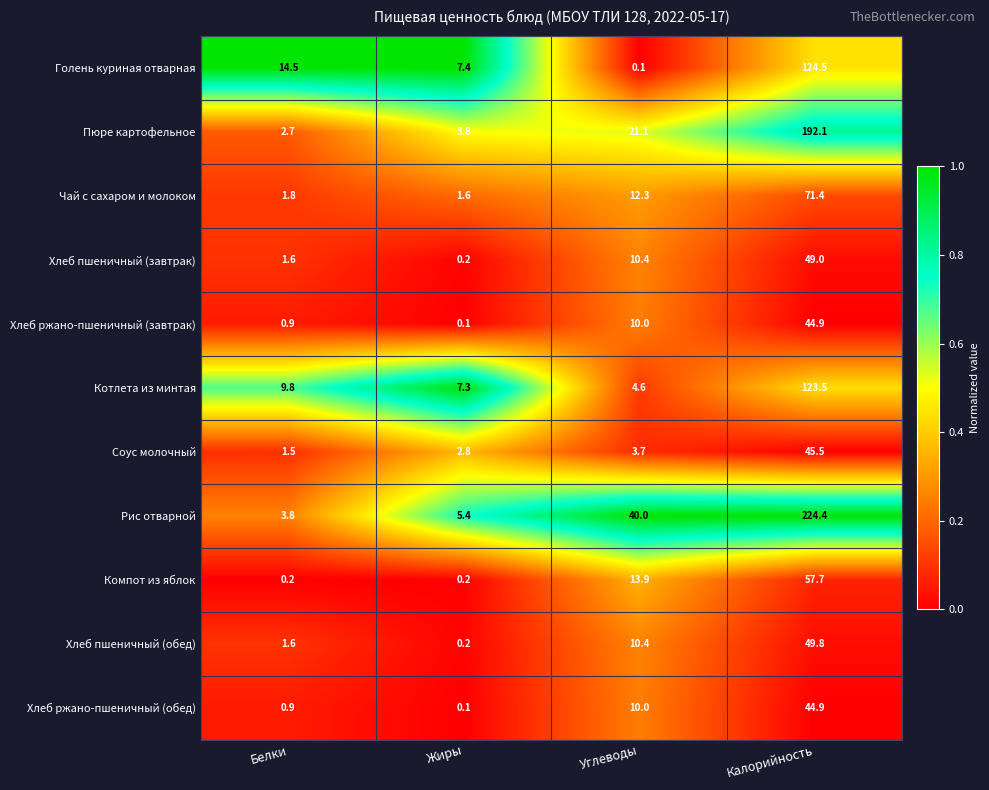

Count the number of data series in this chart.

11